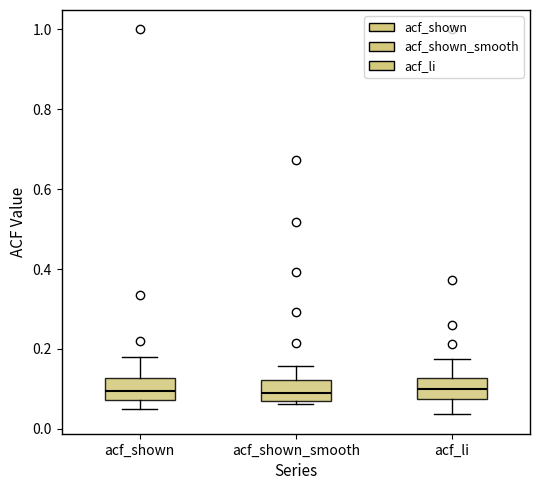

Where does the median line of the box for acf_shown_smooth sit on the y-axis? The values are not printed on the chart, so give them approximately, as read against the axis.

0.08